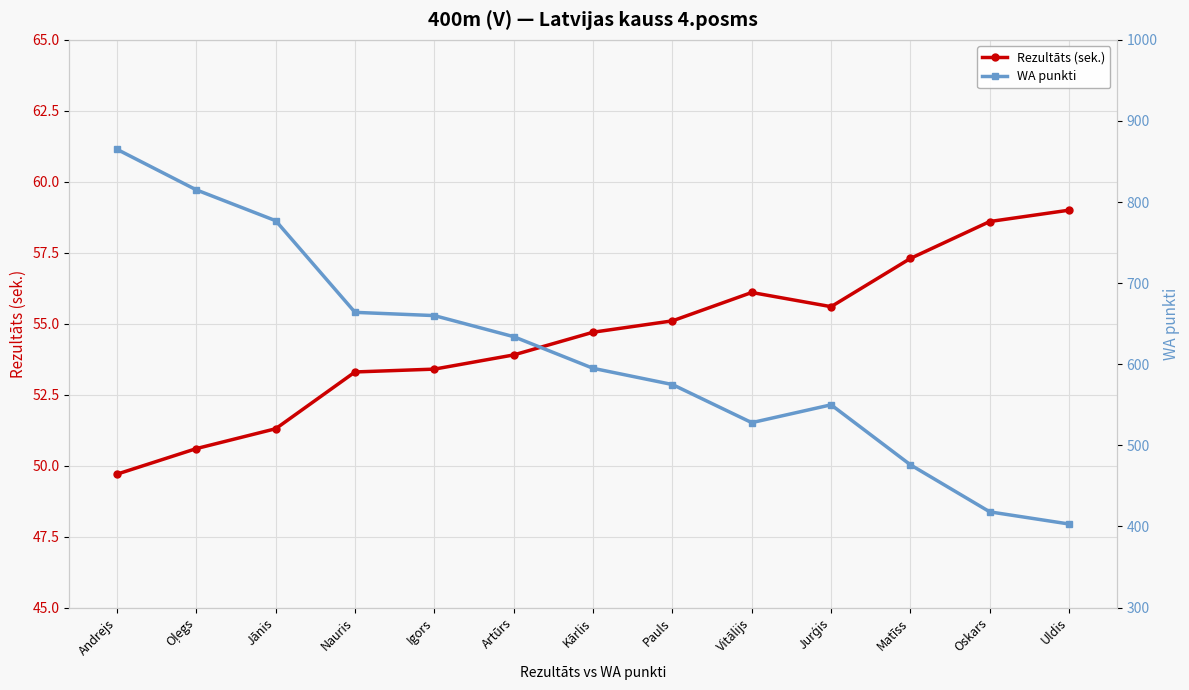

List the labels in order of Rezultāts (sek.) value, smallest first.

Andrejs, Oļegs, Jānis, Nauris, Igors, Artūrs, Kārlis, Pauls, Jurģis, Vitālijs, Matīss, Oskars, Uldis